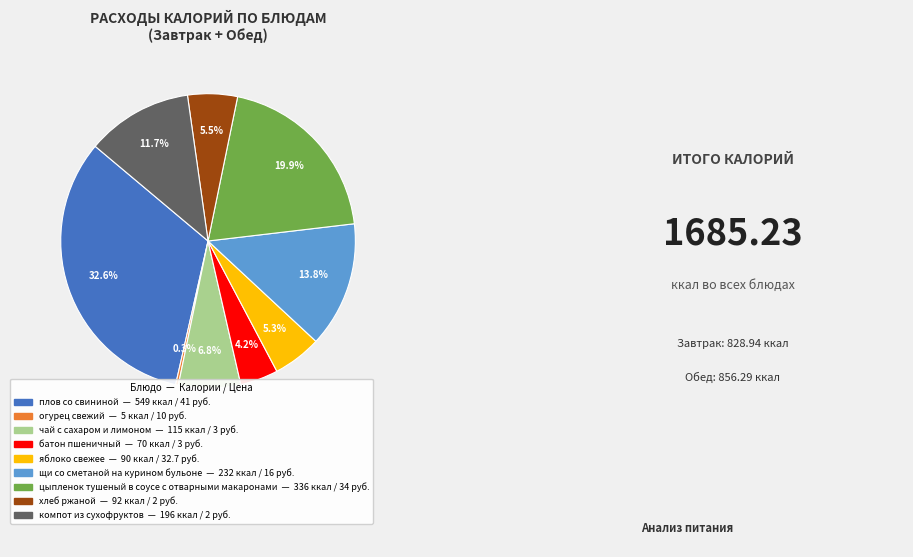

Approximately how many times larger is the value at щи со сметаной на курином бульоне compared to компот из сухофруктов?

1.2